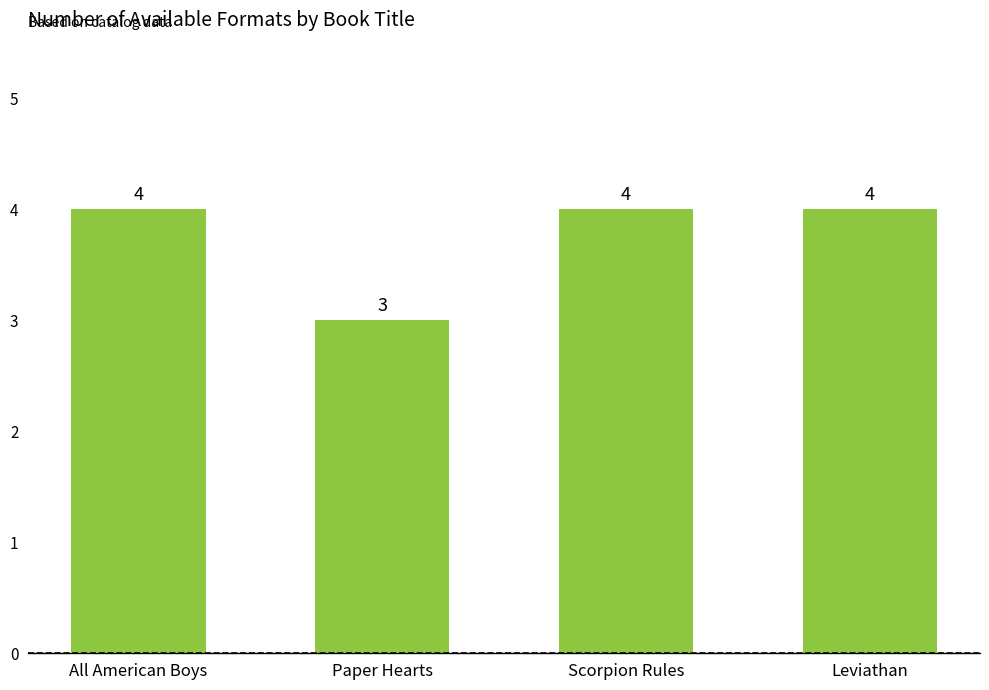

What is the value of the 1st bar from the left?

4